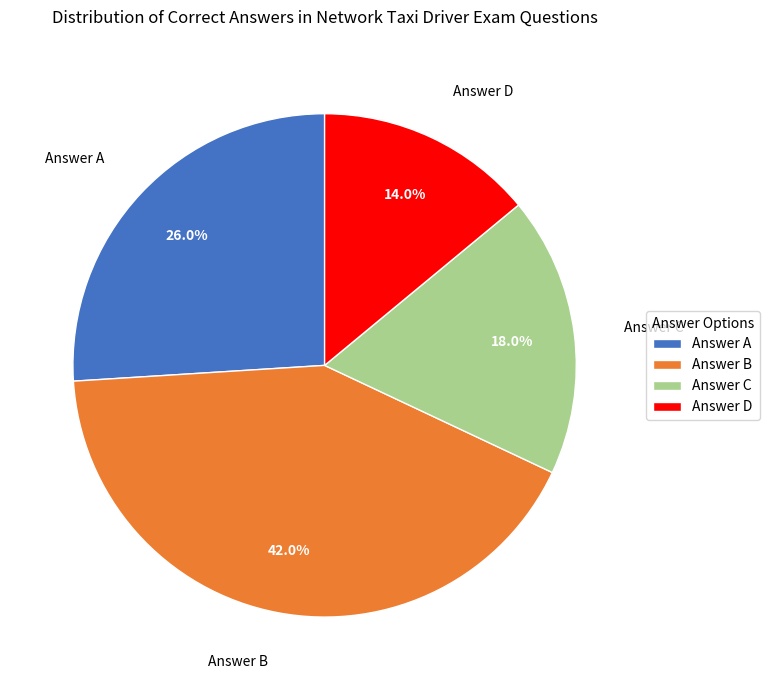

Is the sum of Answer C and Answer D greater than half?

No